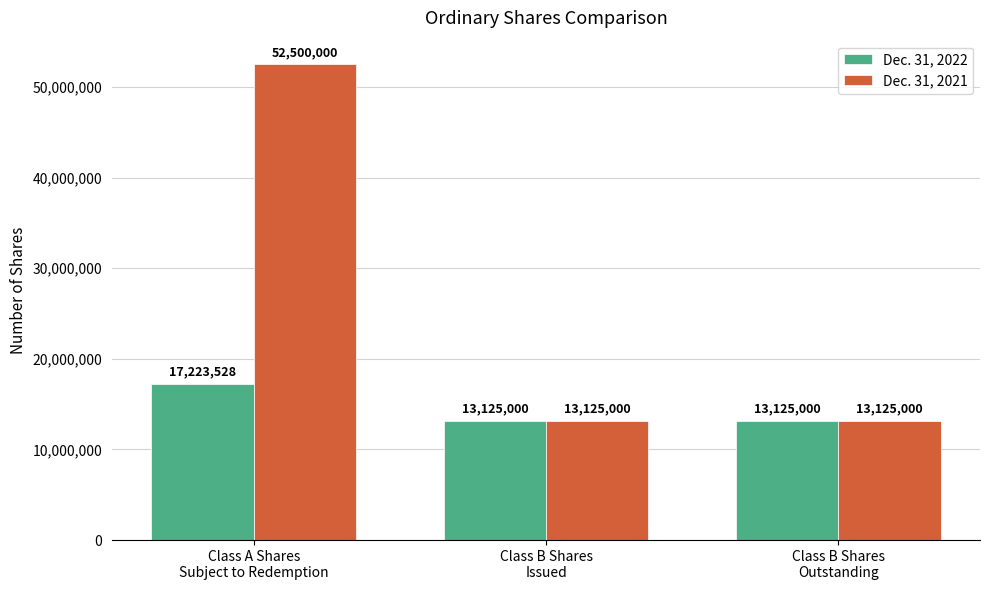

True or false: Dec. 31, 2022 has a value of 17223528 at Class A Shares
Subject to Redemption.

True